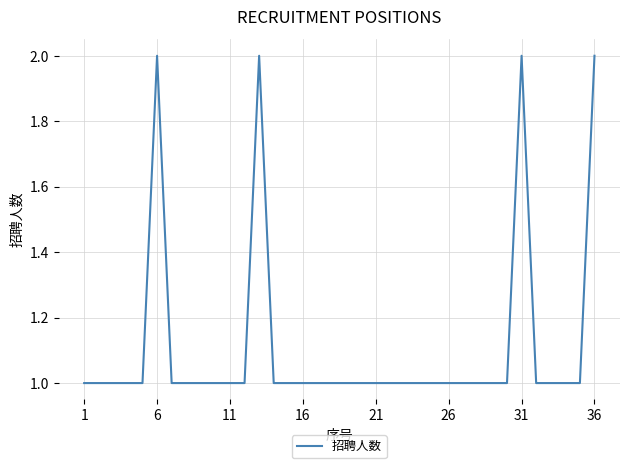

How many lines are shown in the chart?

1